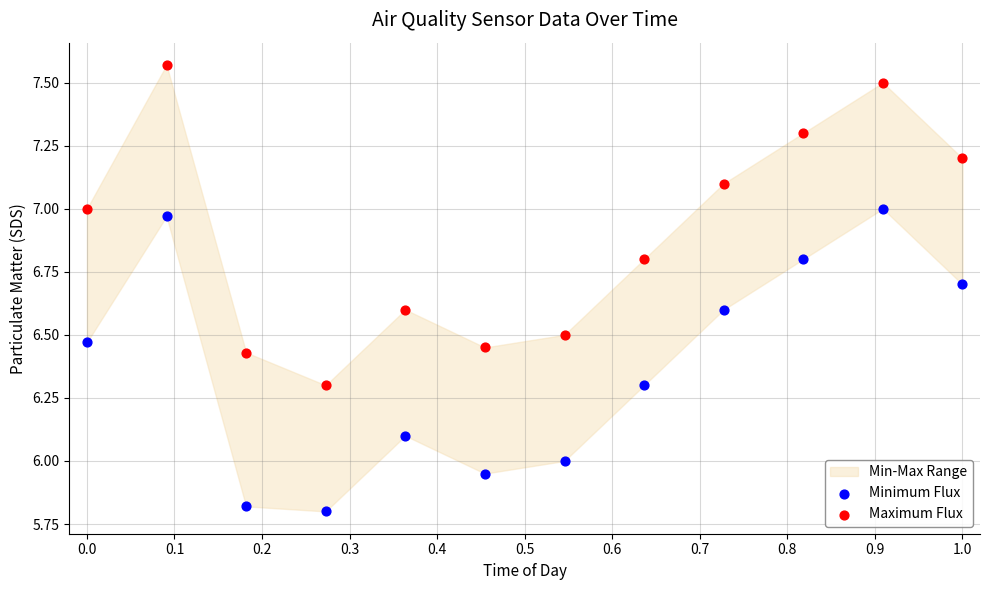

Which series reaches the minimum Y coordinate?

Minimum Flux